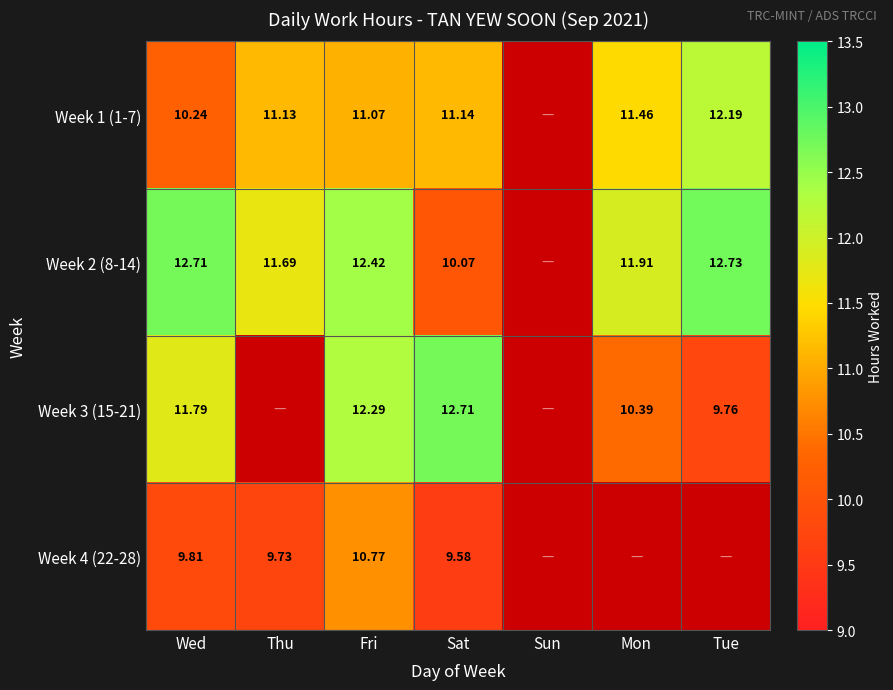

Which label corresponds to the smallest value in the chart?

Sat